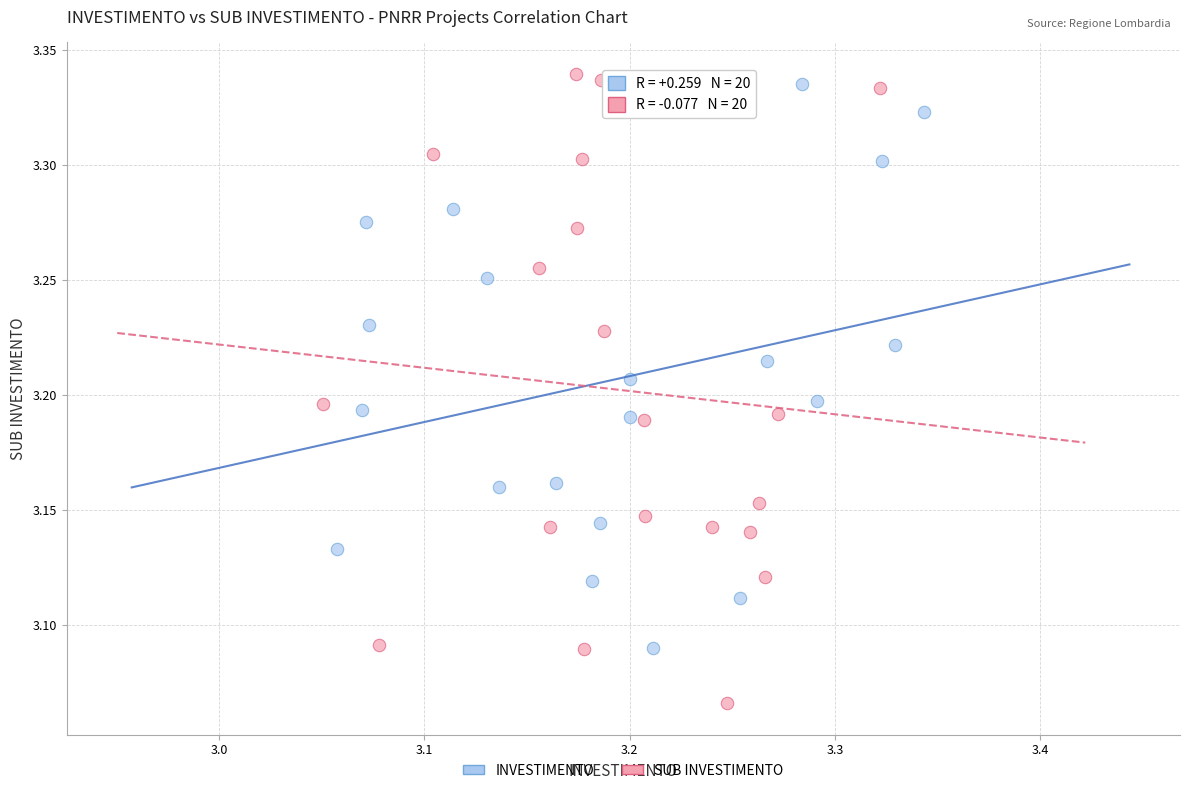

What are all the series names shown in the legend?

INVESTIMENTO, SUB INVESTIMENTO